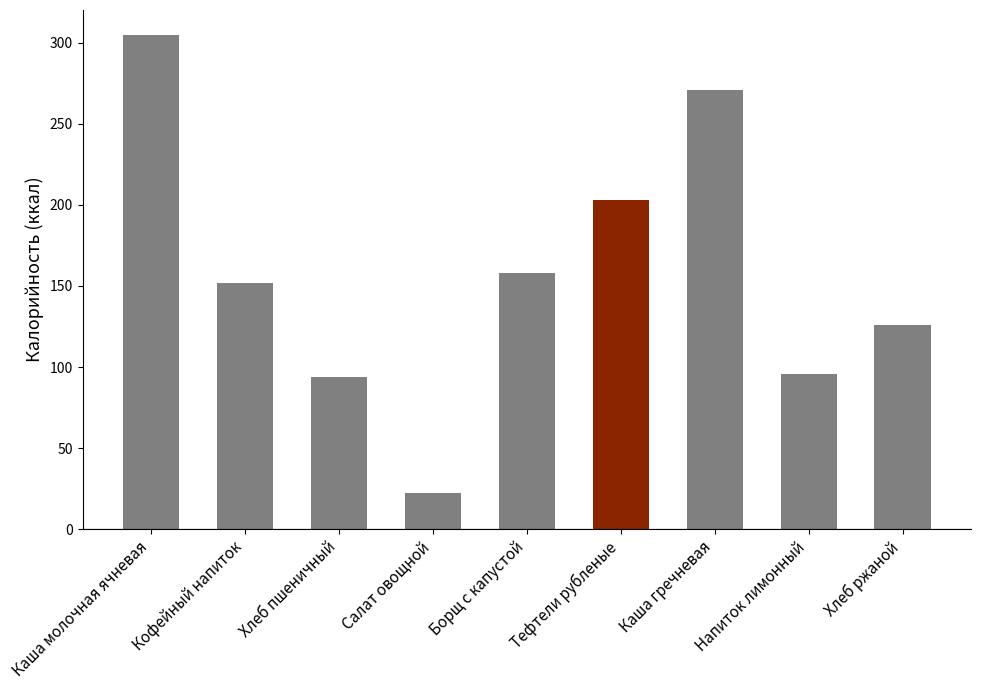

What value does the data have at Каша гречневая, to the nearest 5?

270